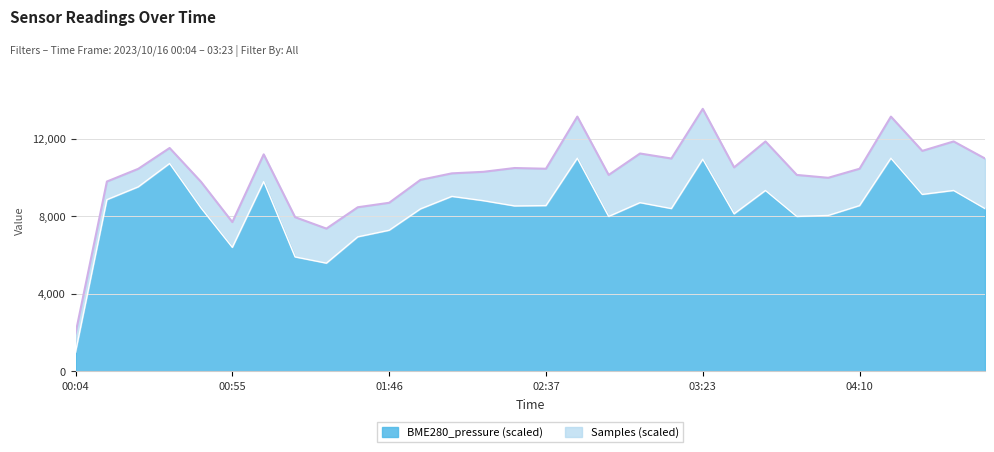

Between 02:57 and 04:00, which is larger?

04:00